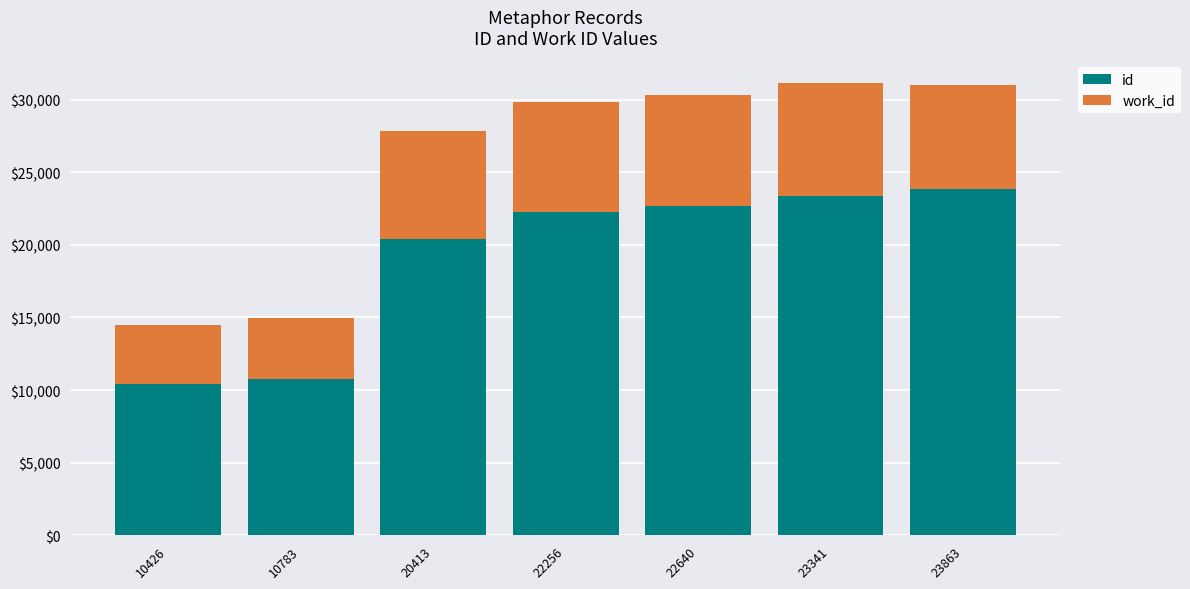

What is the average value of the id series?

19103